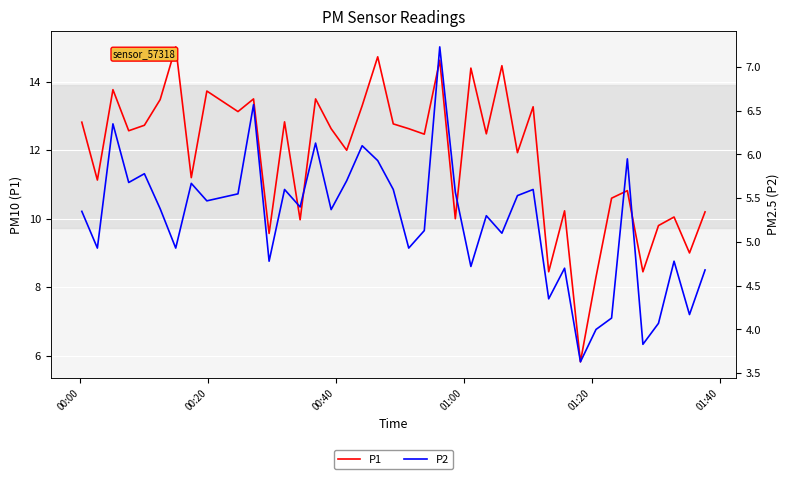

What is the value of the P1 point at the 19th from the left?

14.7